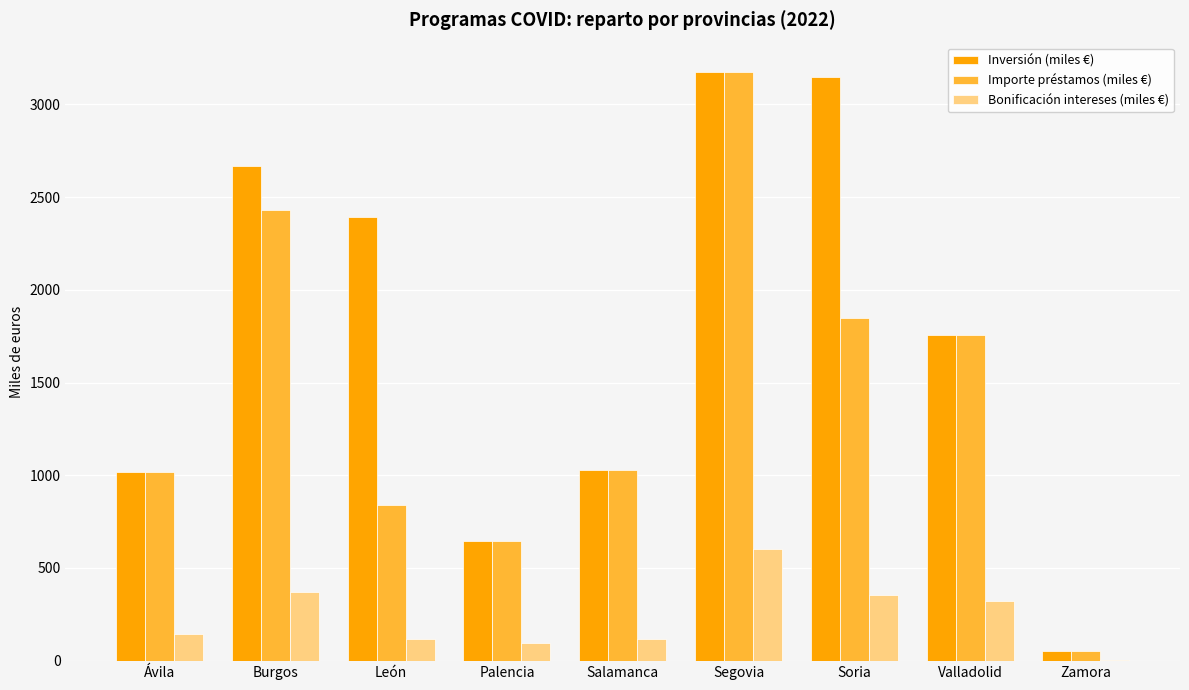

What is the maximum value for Inversión (miles €)?

3174